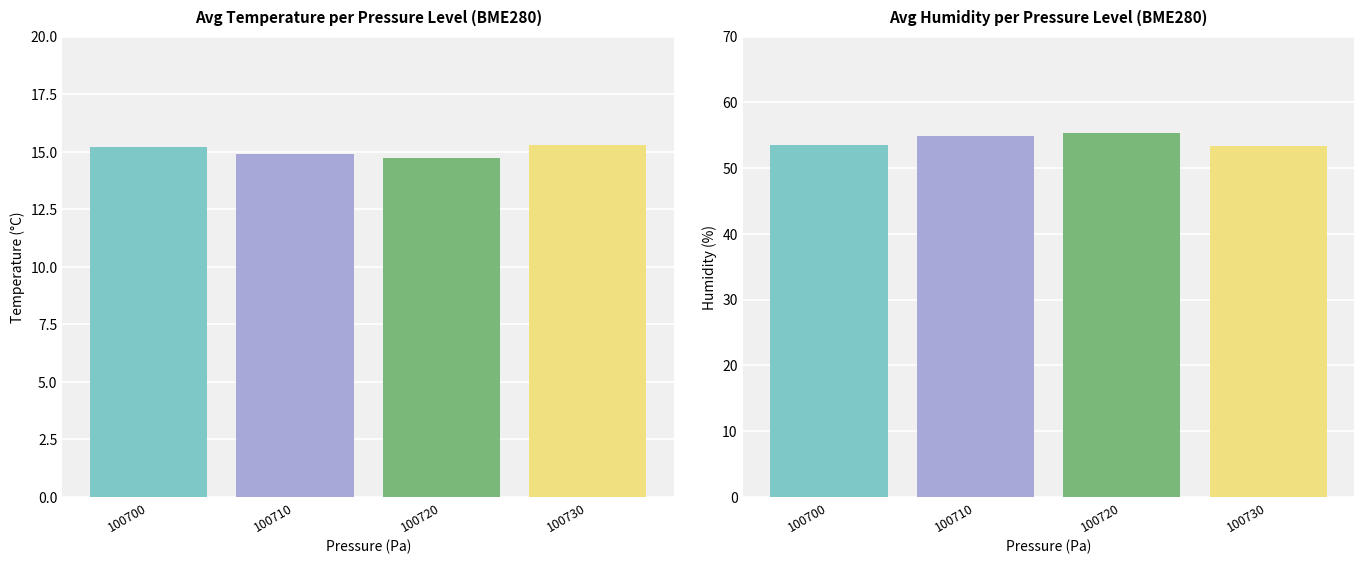

Which category has the highest value in the Avg Humidity series?

100720